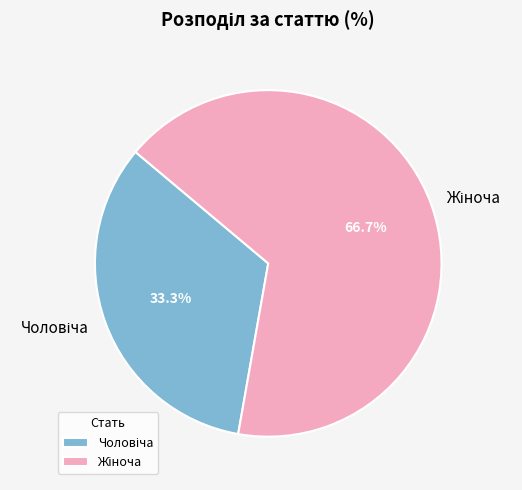

Is there a majority slice in this chart?

Yes